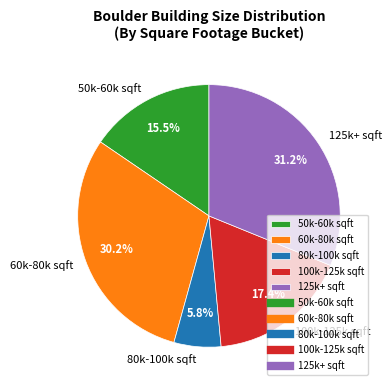

What percentage is NOT represented by 125k+ sqft?

68.8%